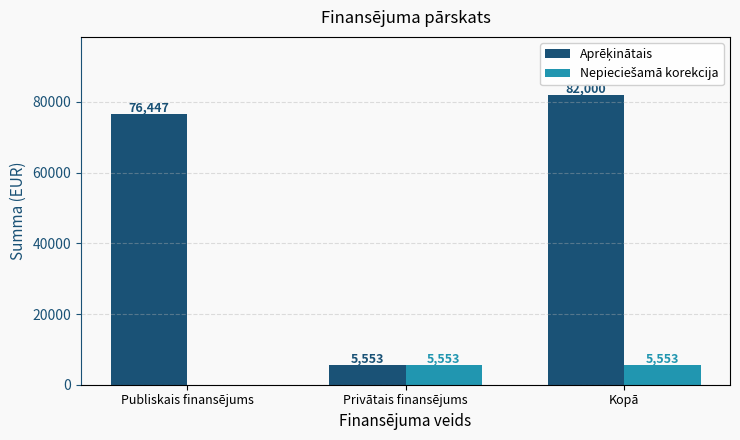

How many groups of bars are there?

3